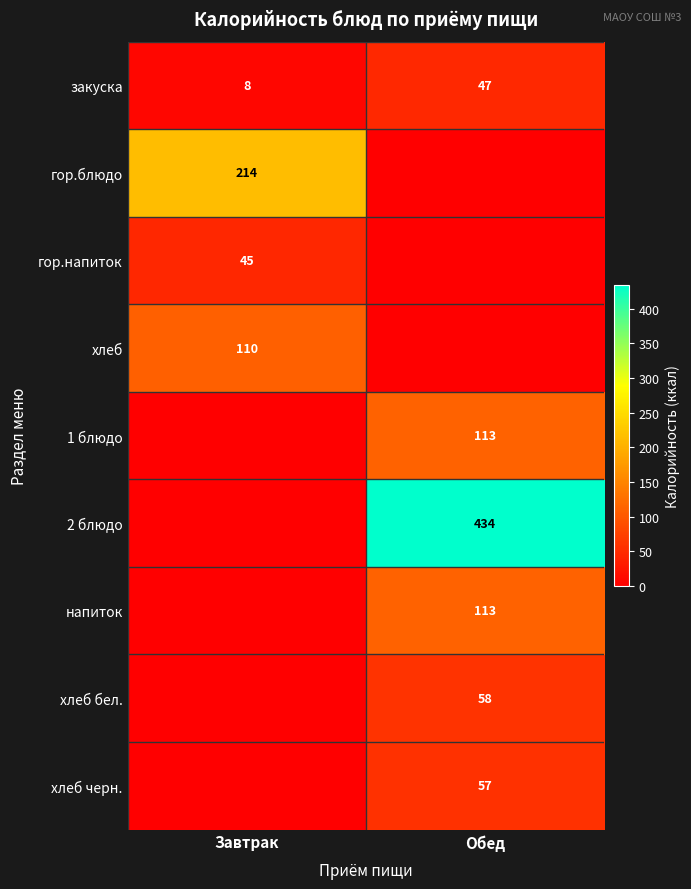

What is the difference between the закуска values at Завтрак and Обед?

39